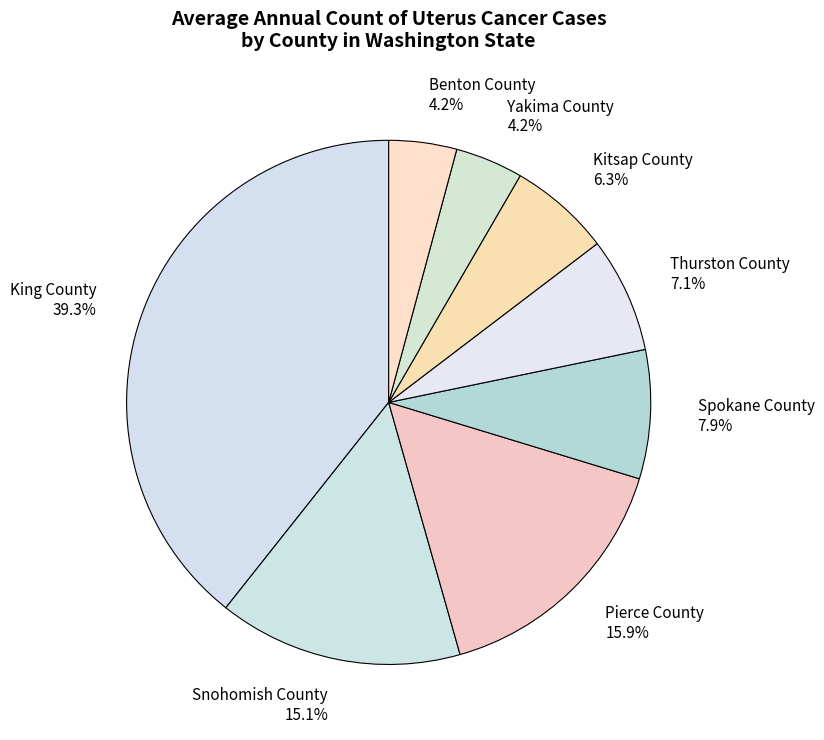

What is the largest slice in the pie chart?

King County